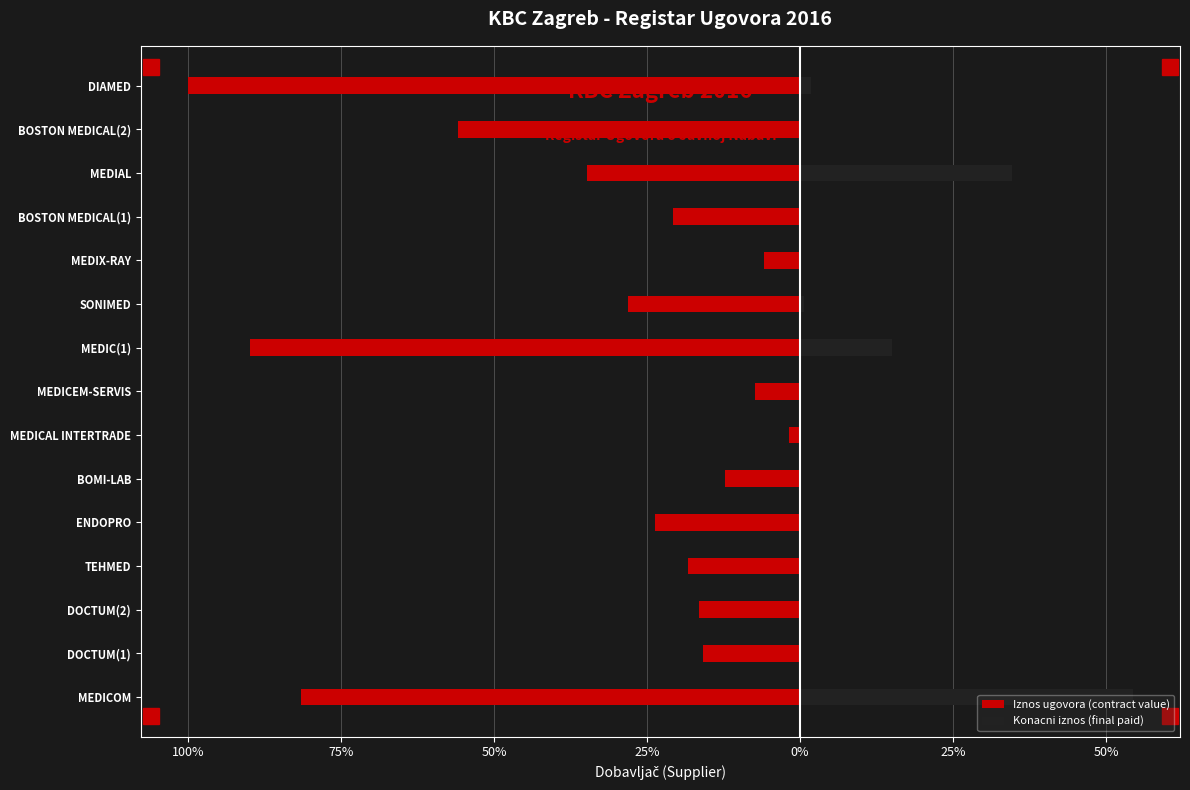

The value of Iznos ugovora (contract value) at SONIMED is -28.1. True or false?

True